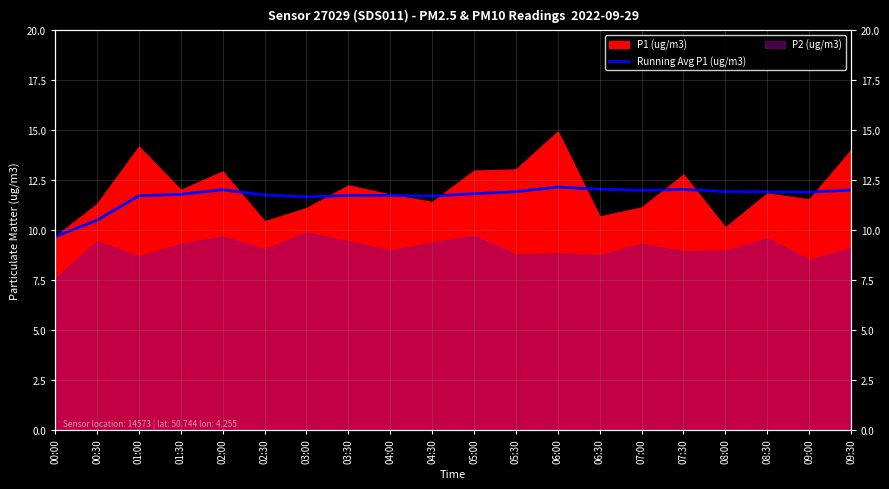

True or false: there are more than 1 points higher than both neighbors.

True